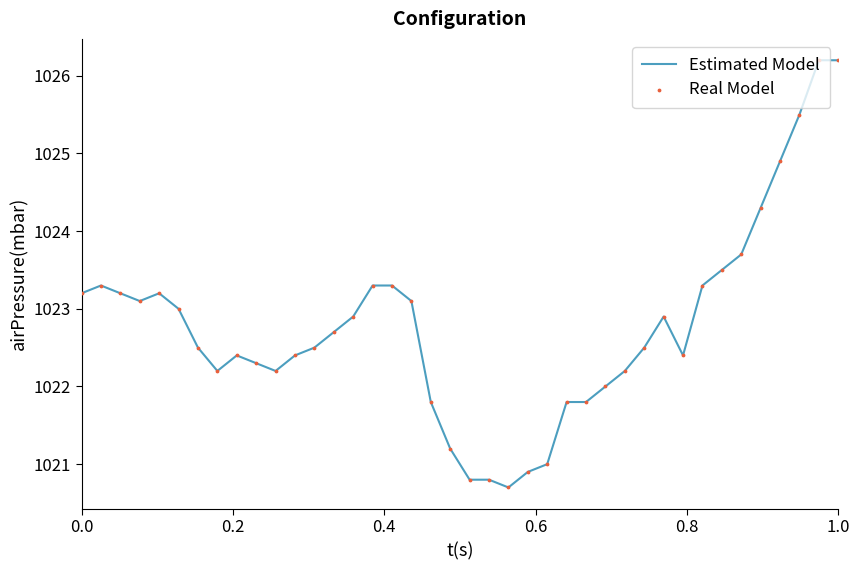

What is the minimum value shown in the chart?

1020.7